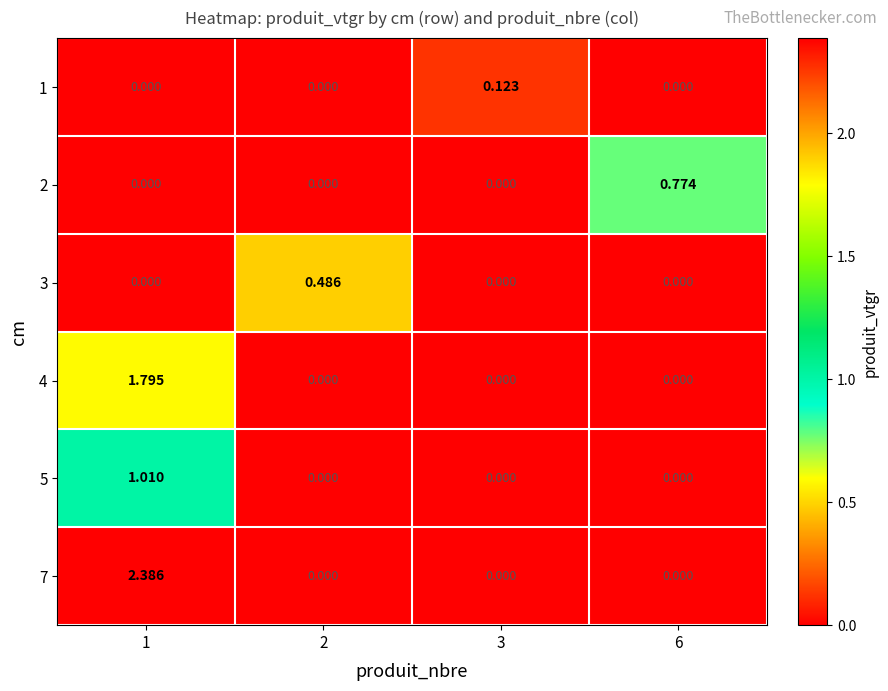

Reading left to right, transcribe all the data shown in this chart.

1: 1=0.0	2=0.0	3=0.1	6=0.0
2: 1=0.0	2=0.0	3=0.0	6=0.8
3: 1=0.0	2=0.5	3=0.0	6=0.0
4: 1=1.8	2=0.0	3=0.0	6=0.0
5: 1=1.0	2=0.0	3=0.0	6=0.0
7: 1=2.4	2=0.0	3=0.0	6=0.0